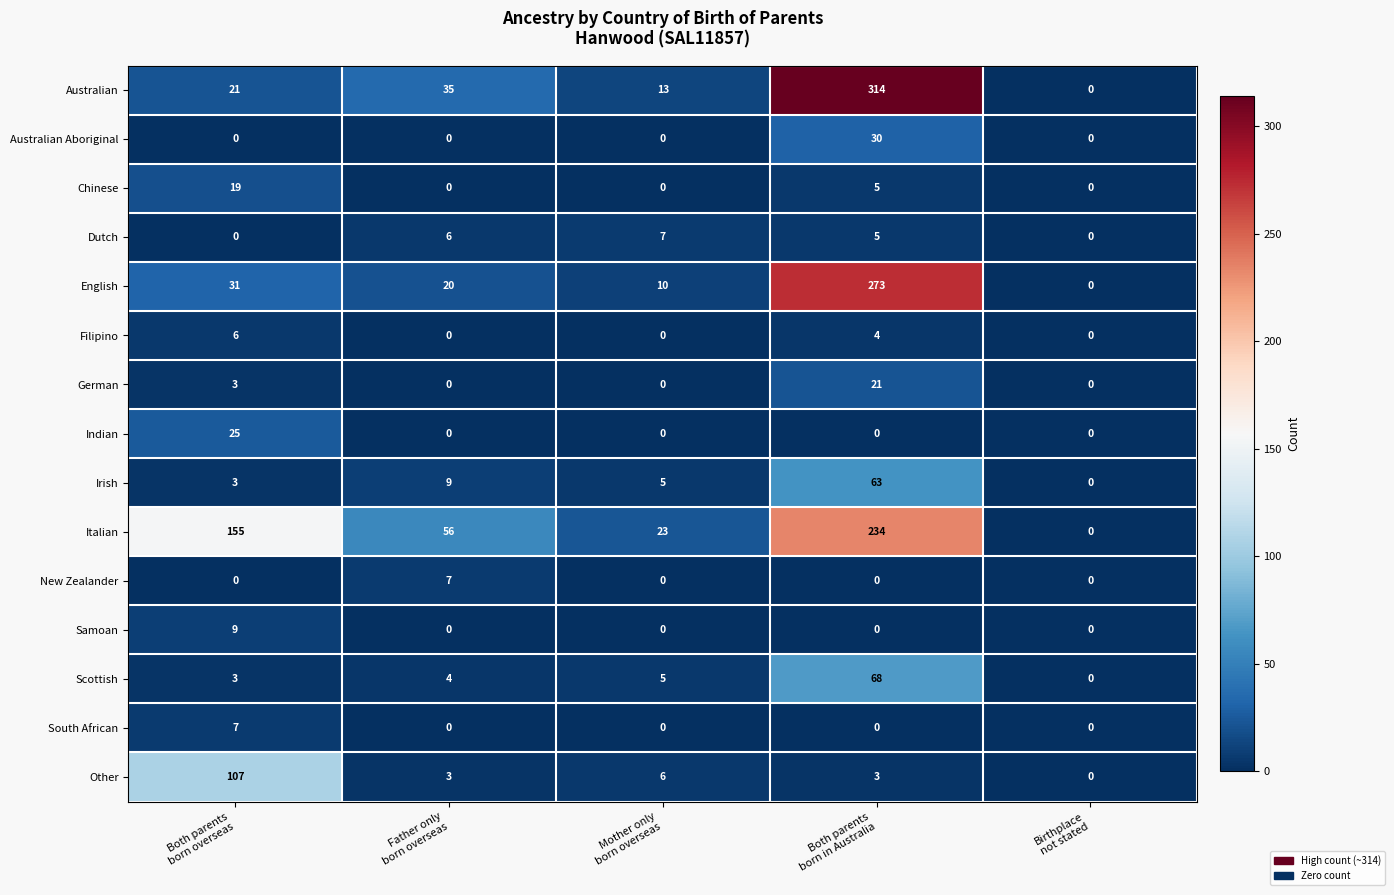

Which series has the largest range (max minus min)?

Australian